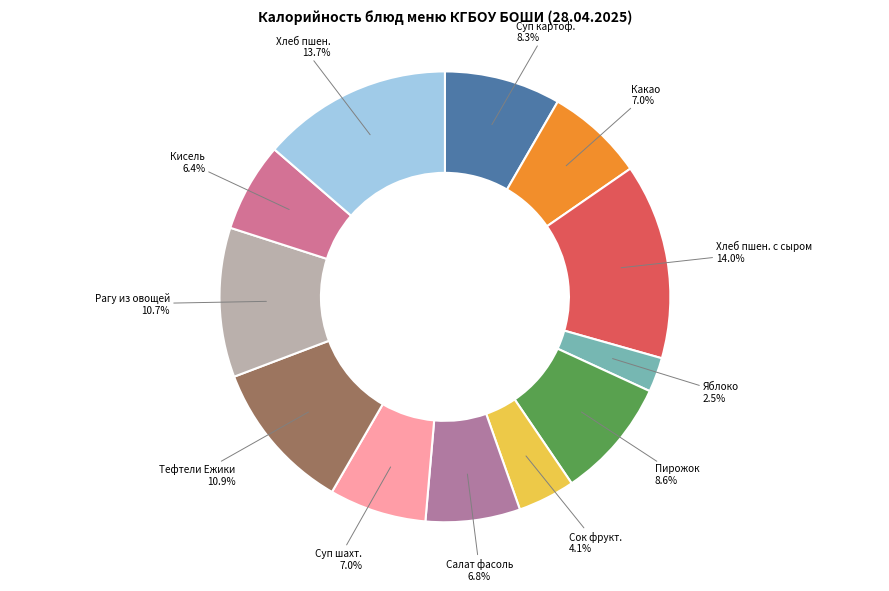

The Рагу из овощей slice represents 2% of the pie. True or false?

False